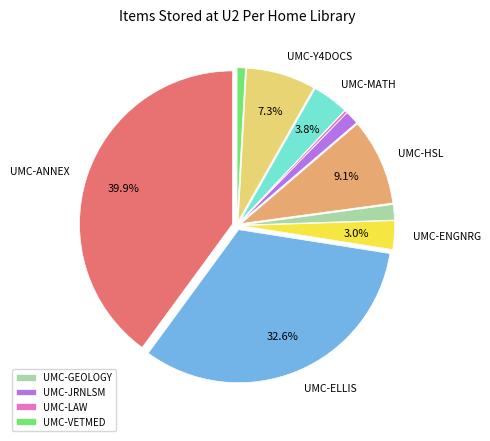

To the nearest percent, what is the average slice percentage?

10%